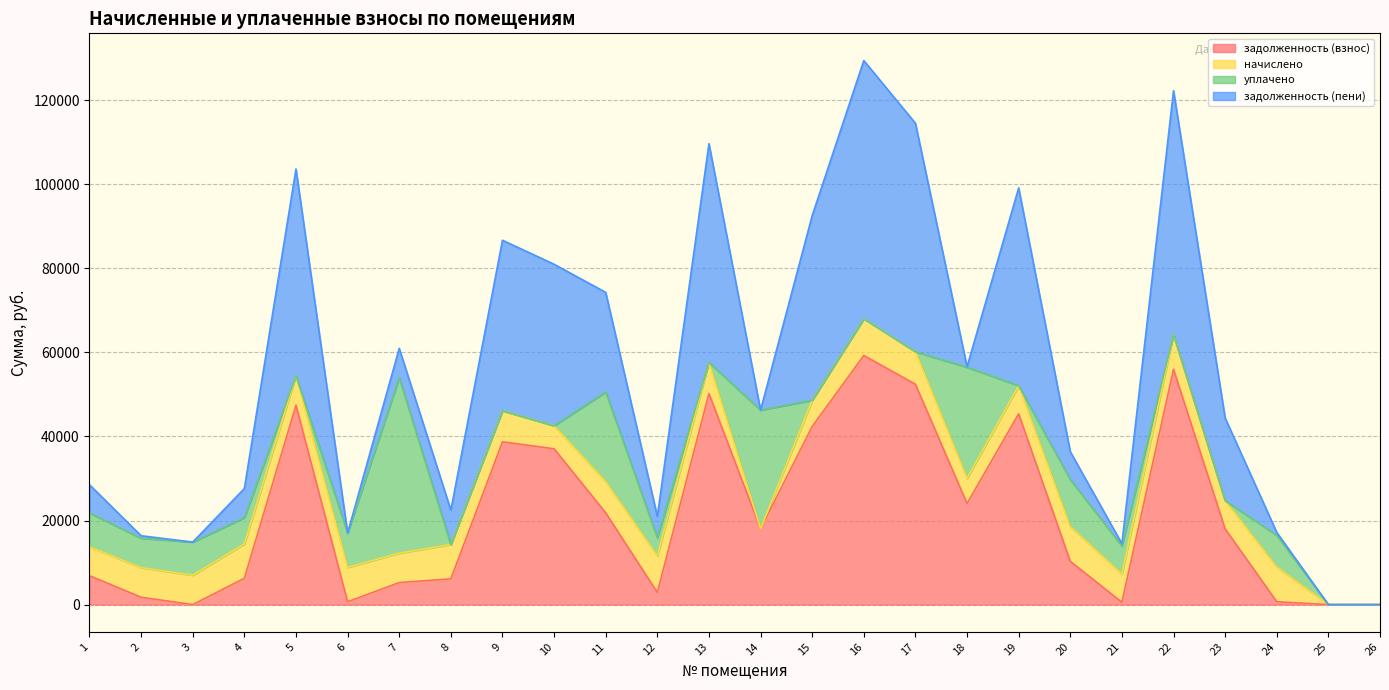

The value of задолженность (взнос) at 15 is 42350.4. True or false?

True